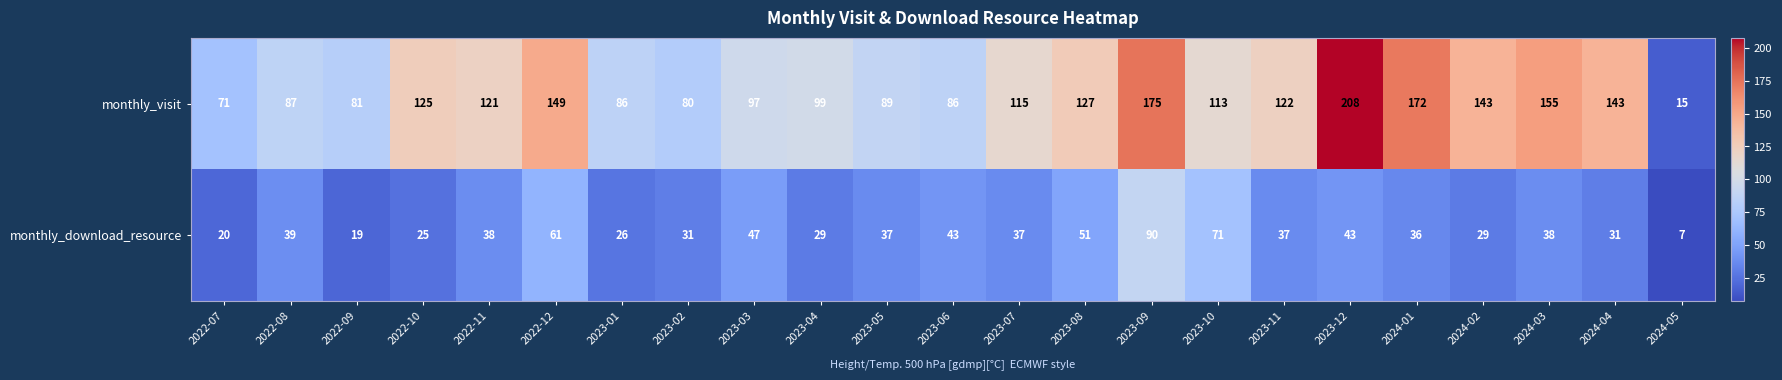

Which series has the largest range (max minus min)?

monthly_visit